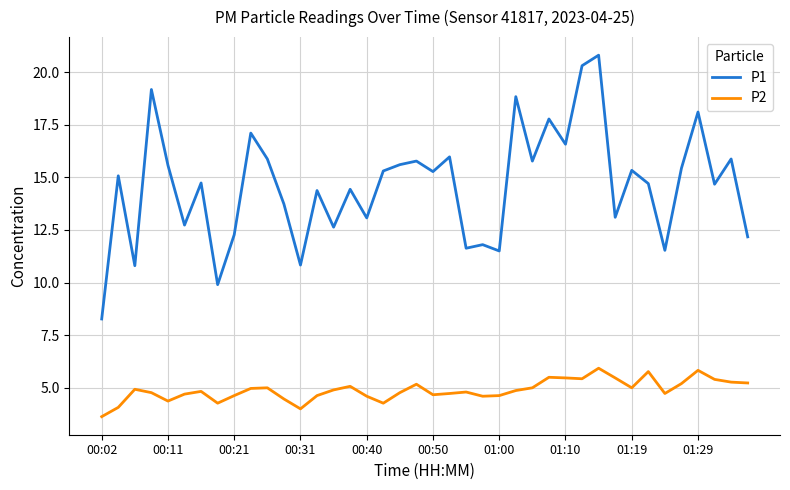

True or false: P1 and P2 cross at least once.

False